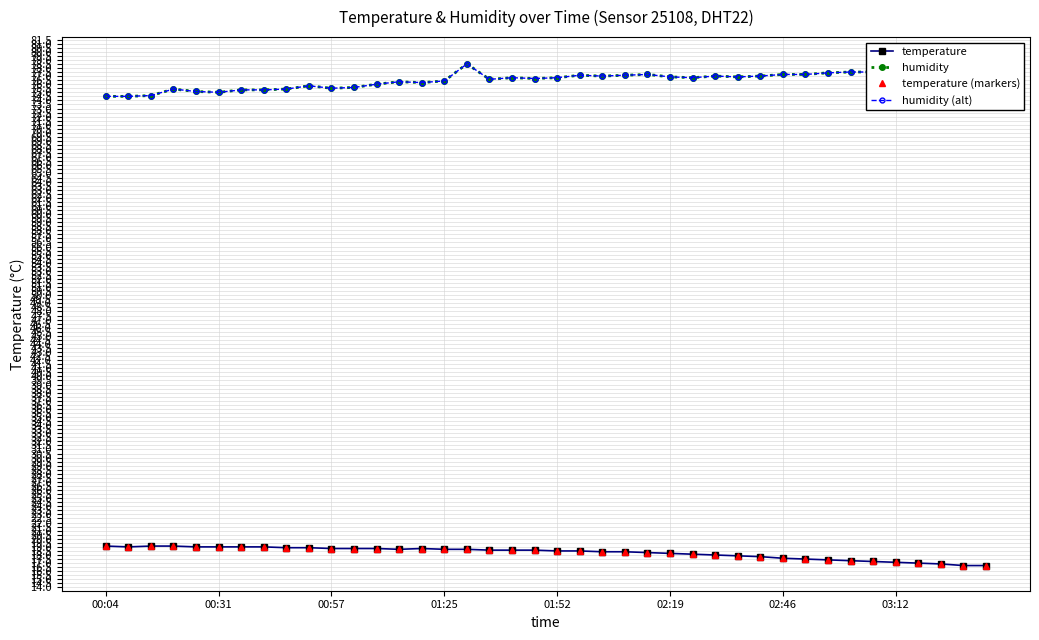

What is the difference between the maximum and minimum values in the humidity series?

4.2